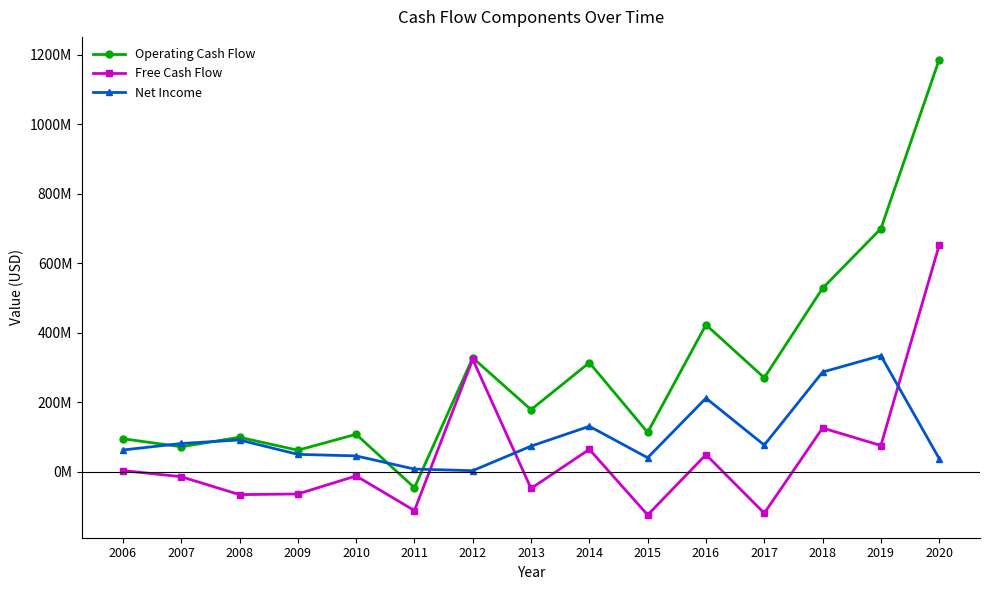

What are all the series names shown in the legend?

Operating Cash Flow, Free Cash Flow, Net Income